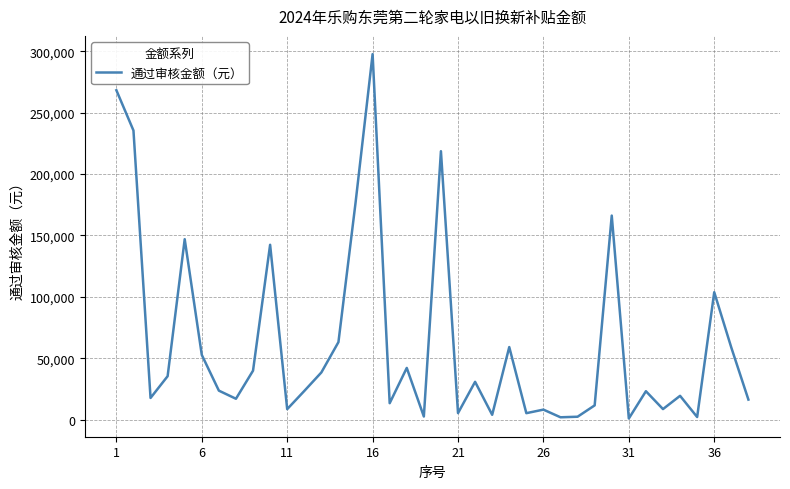

What is the difference between the maximum and minimum values?

296762.9